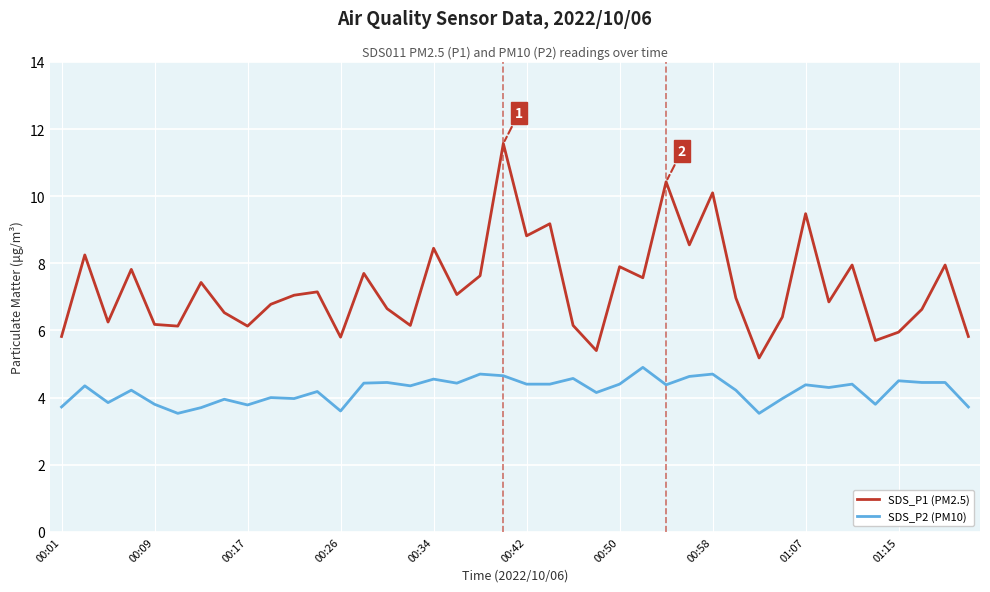

True or false: SDS_P2 (PM10) and SDS_P1 (PM2.5) intersect in this chart.

False